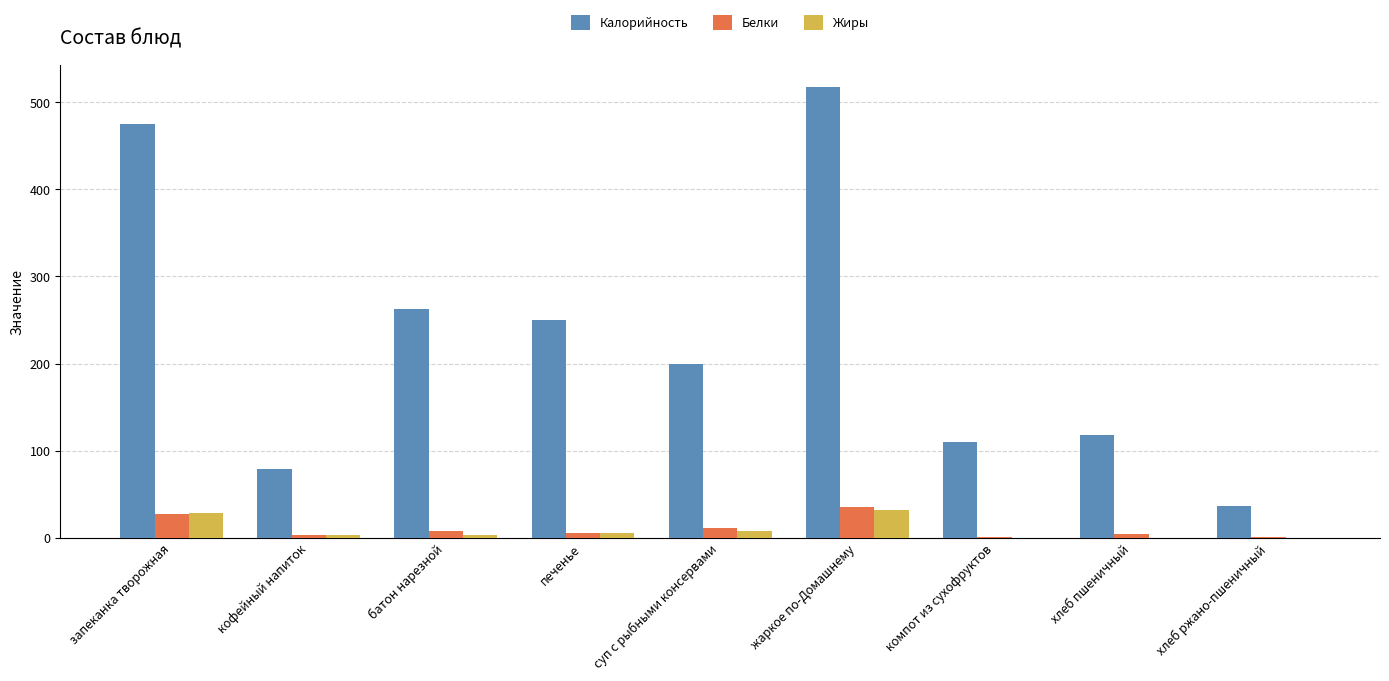

What is the sum of the Калорийность values at батон нарезной and печенье?

512